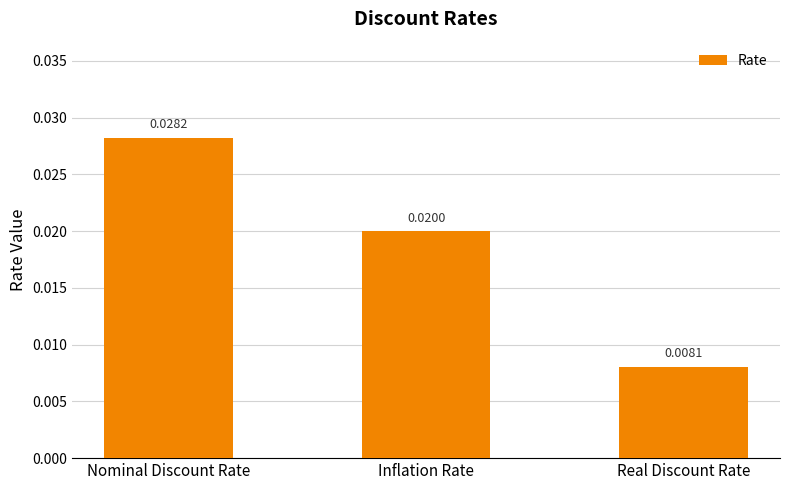

Where is the data nearest to the value 0?

Real Discount Rate